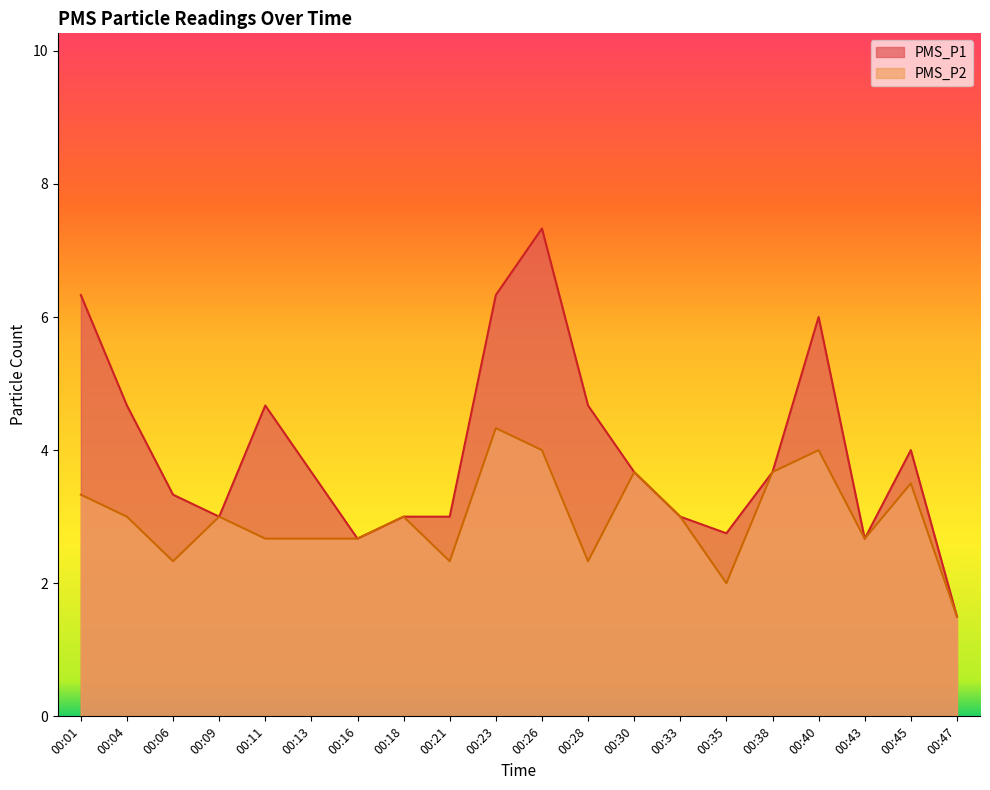

True or false: PMS_P2 and PMS_P1 cross at least once.

False